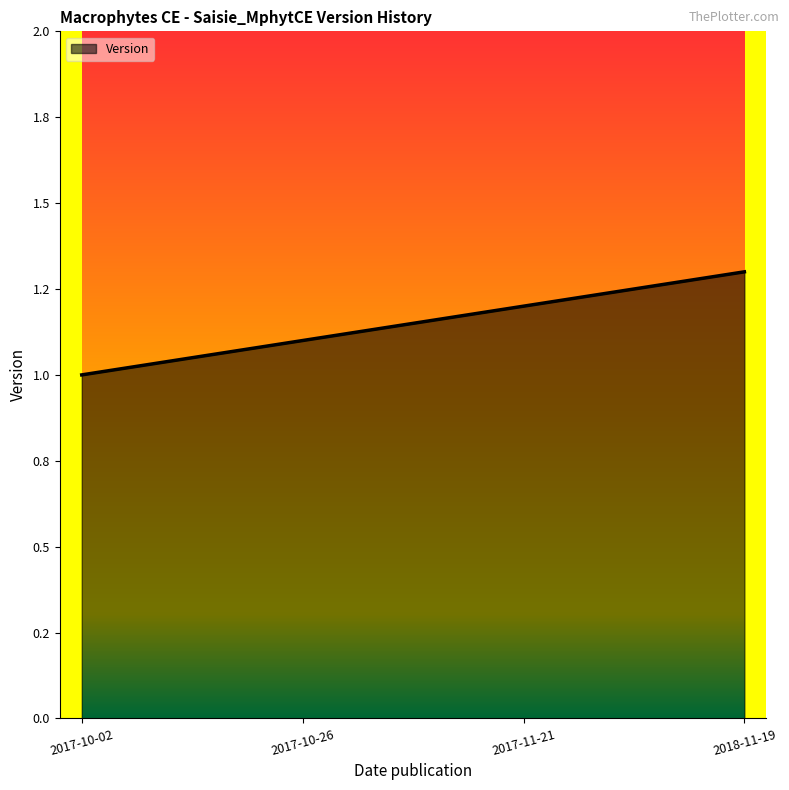

Rank the categories by value from highest to lowest.

2018-11-19, 2017-11-21, 2017-10-26, 2017-10-02